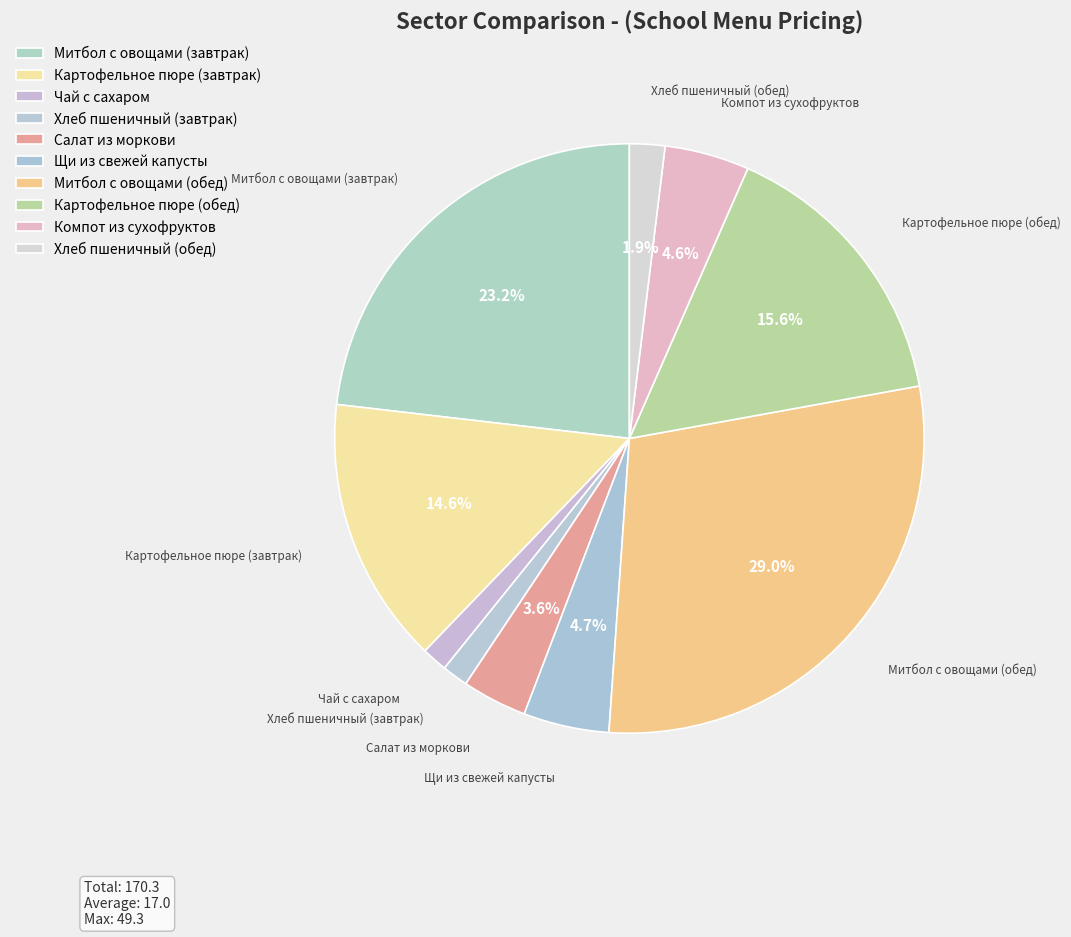

How many slices are in this pie chart?

10